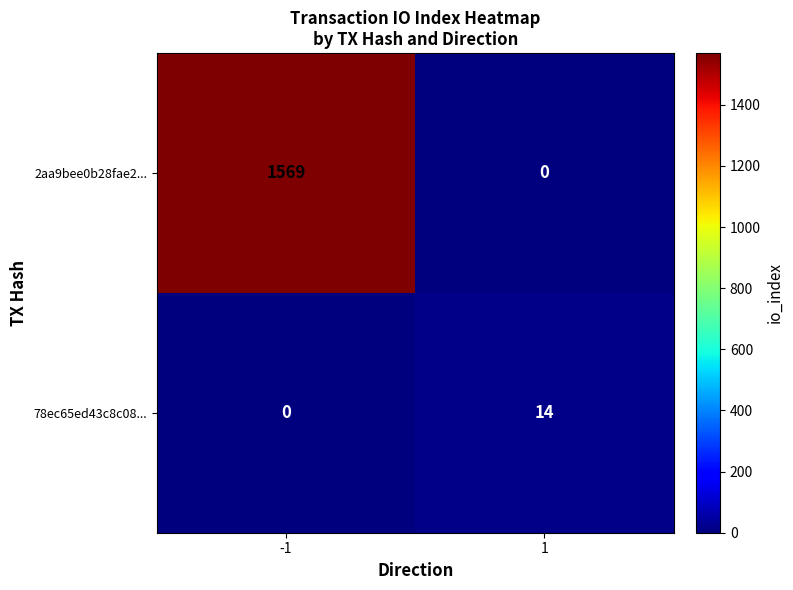

The value of 2aa9bee0b28fae2... at 1 is 0. True or false?

True